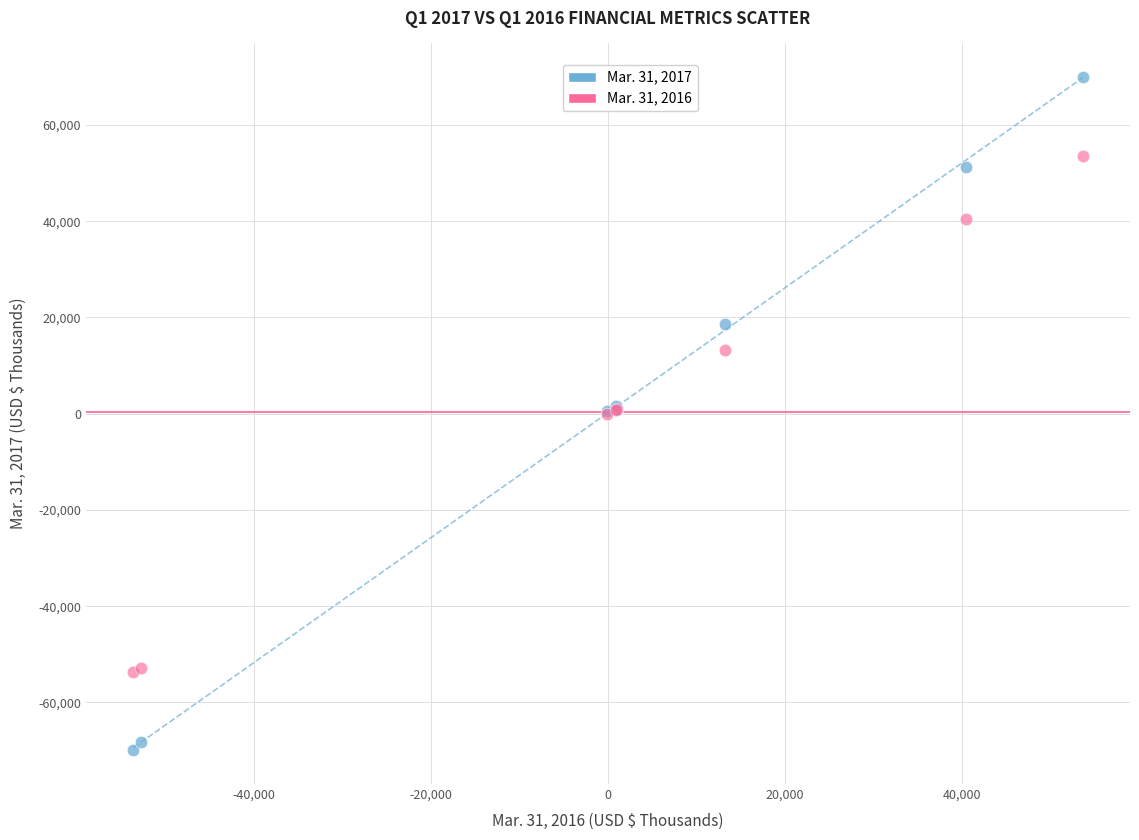

Which series has the widest spread of Y values?

Mar. 31, 2017